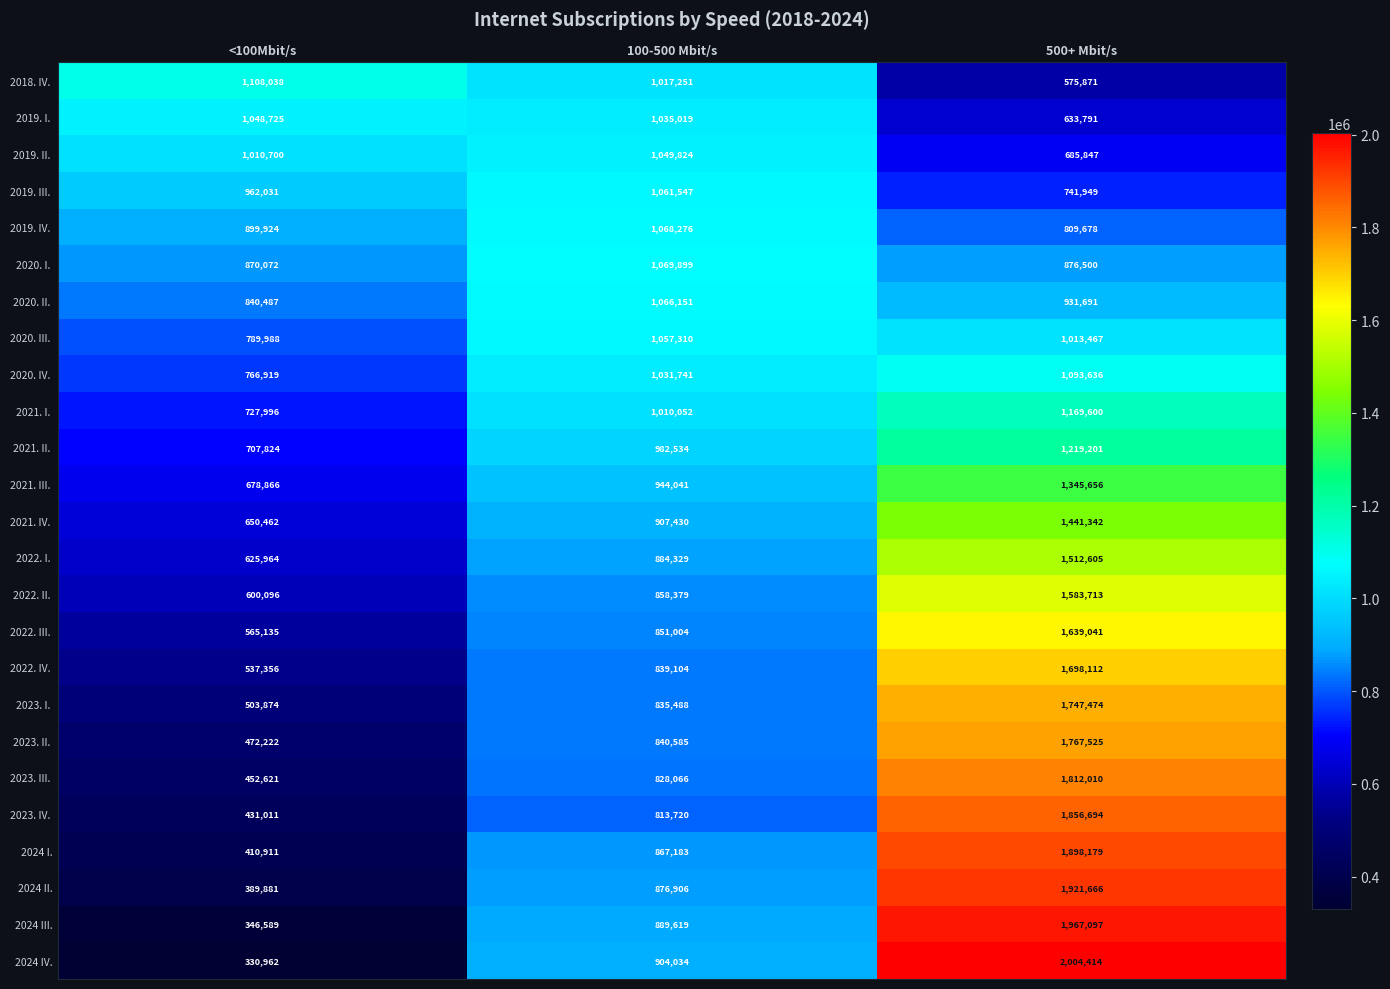

How many data points does each series have?

3